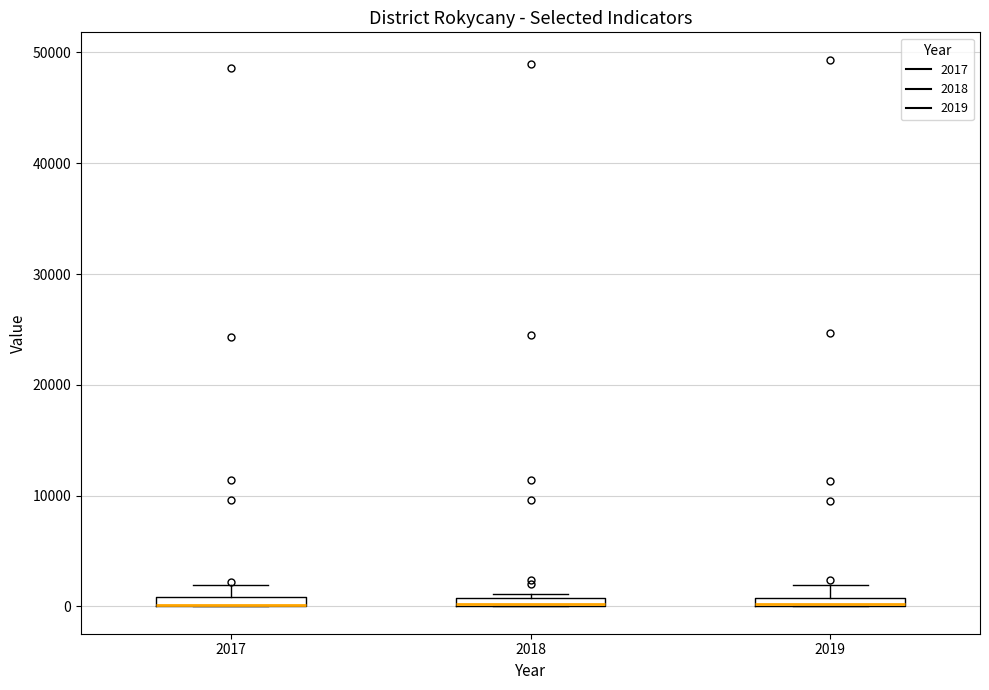

Where is the lower edge of the box at x = 2018 on the y-axis? The values are not printed on the chart, so give them approximately, as read against the axis.

0